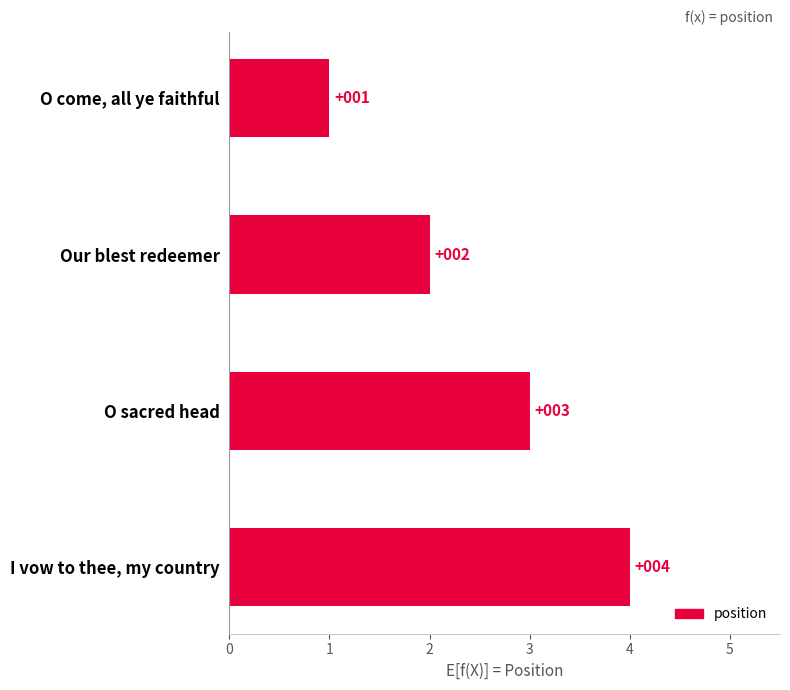

True or false: the data shows 2 at O come, all ye faithful.

False